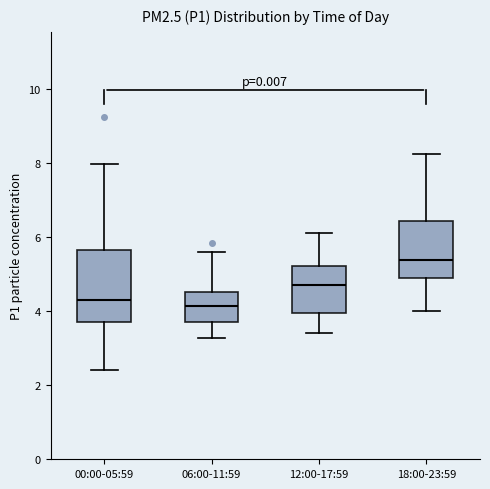

Reading left to right, read every box against the y-axis: the position of its median line, the range the box covers, and the ends of its whiskers. The values are not printed on the chart, so give them approximately, as read against the axis.

00:00-05:59: median 4.4, box 3.8 to 5.6, whiskers 2.4 to 8.0
06:00-11:59: median 4.2, box 3.8 to 4.6, whiskers 3.2 to 5.6
12:00-17:59: median 4.6, box 4.0 to 5.2, whiskers 3.4 to 6.2
18:00-23:59: median 5.4, box 4.8 to 6.4, whiskers 4.0 to 8.2